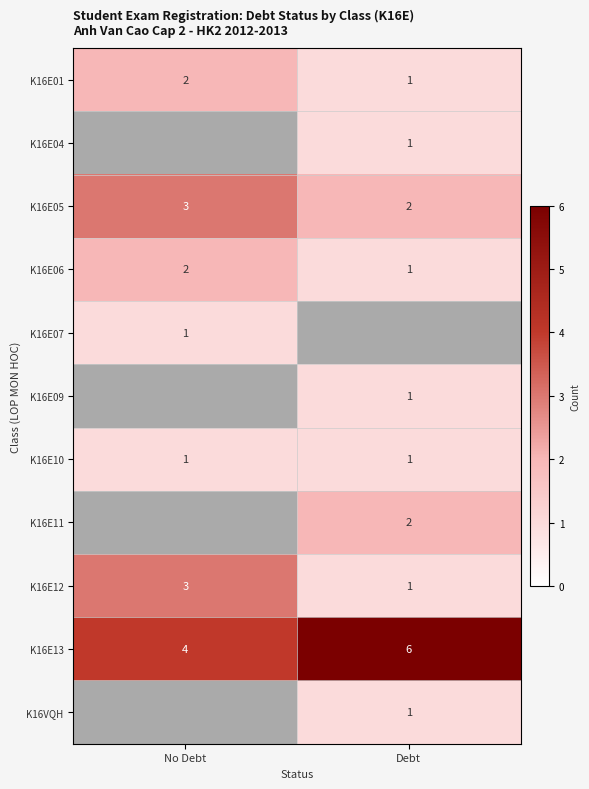

Which category has the lowest value in the K16E05 series?

Debt